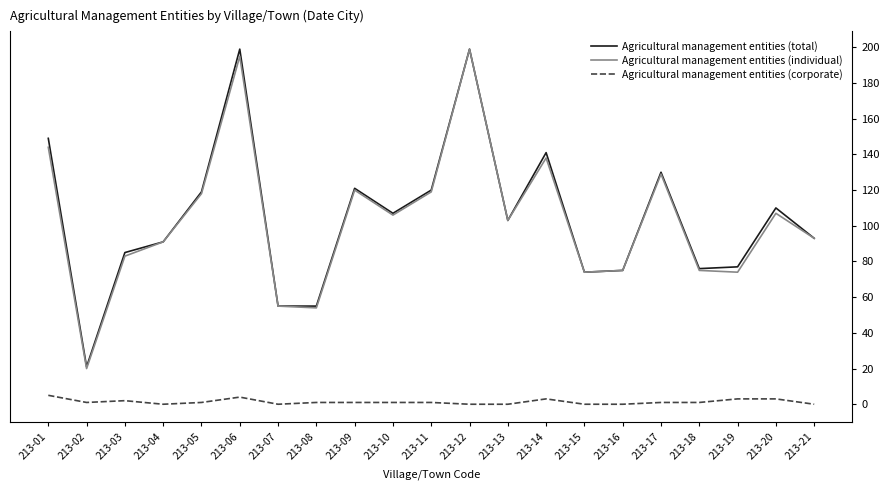

At which label does Agricultural management entities (individual) reach its minimum?

213-02